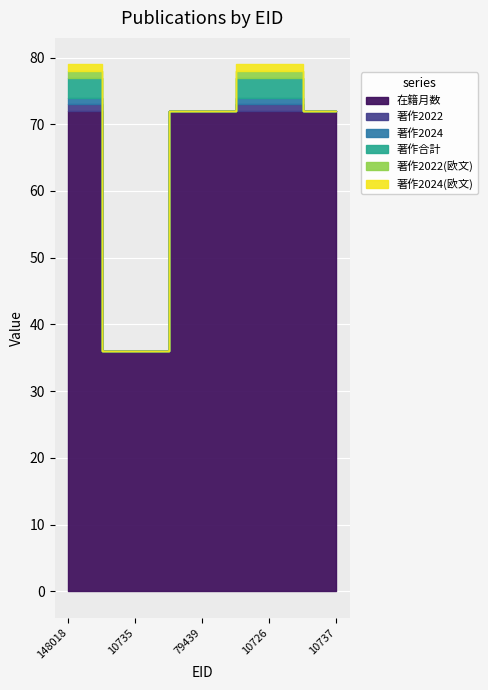

True or false: 著作合計 and 著作2024(欧文) intersect in this chart.

False